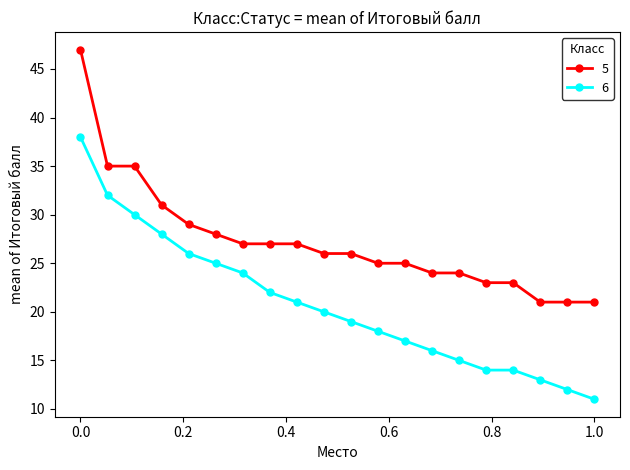

How many data points does each series have?

20